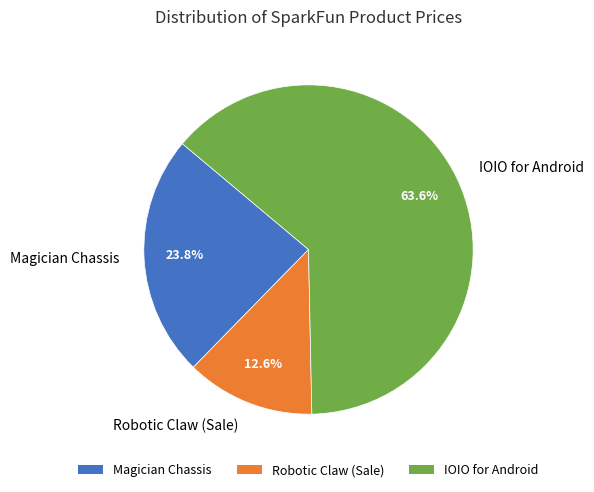

Rank the categories by value from highest to lowest.

IOIO for Android, Magician Chassis, Robotic Claw (Sale)